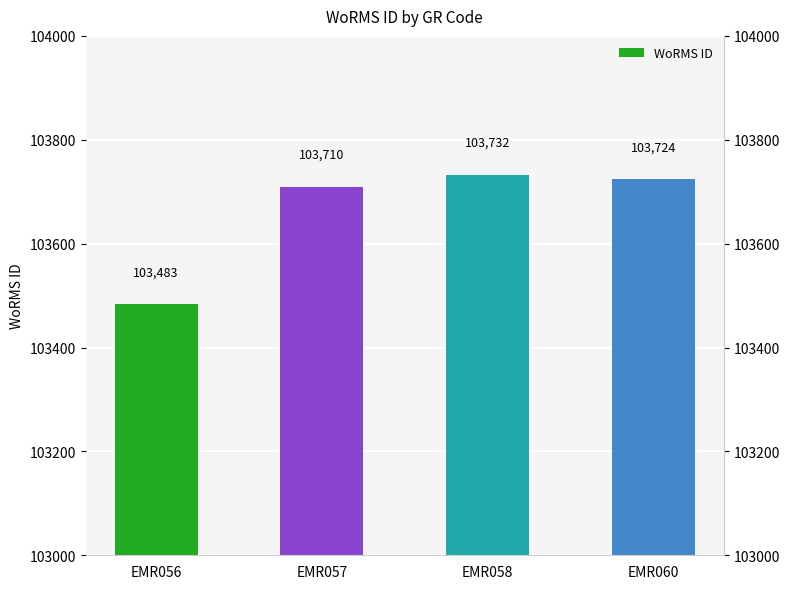

What is the sum of the values at EMR060 and EMR057?

207434